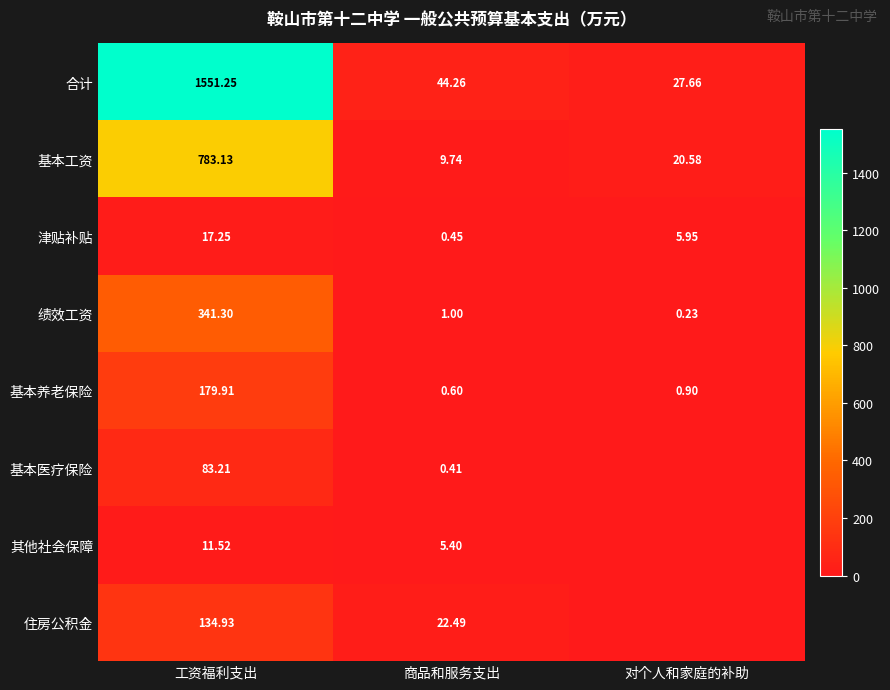

What is the difference between the maximum and minimum values in the 基本养老保险 series?

179.3